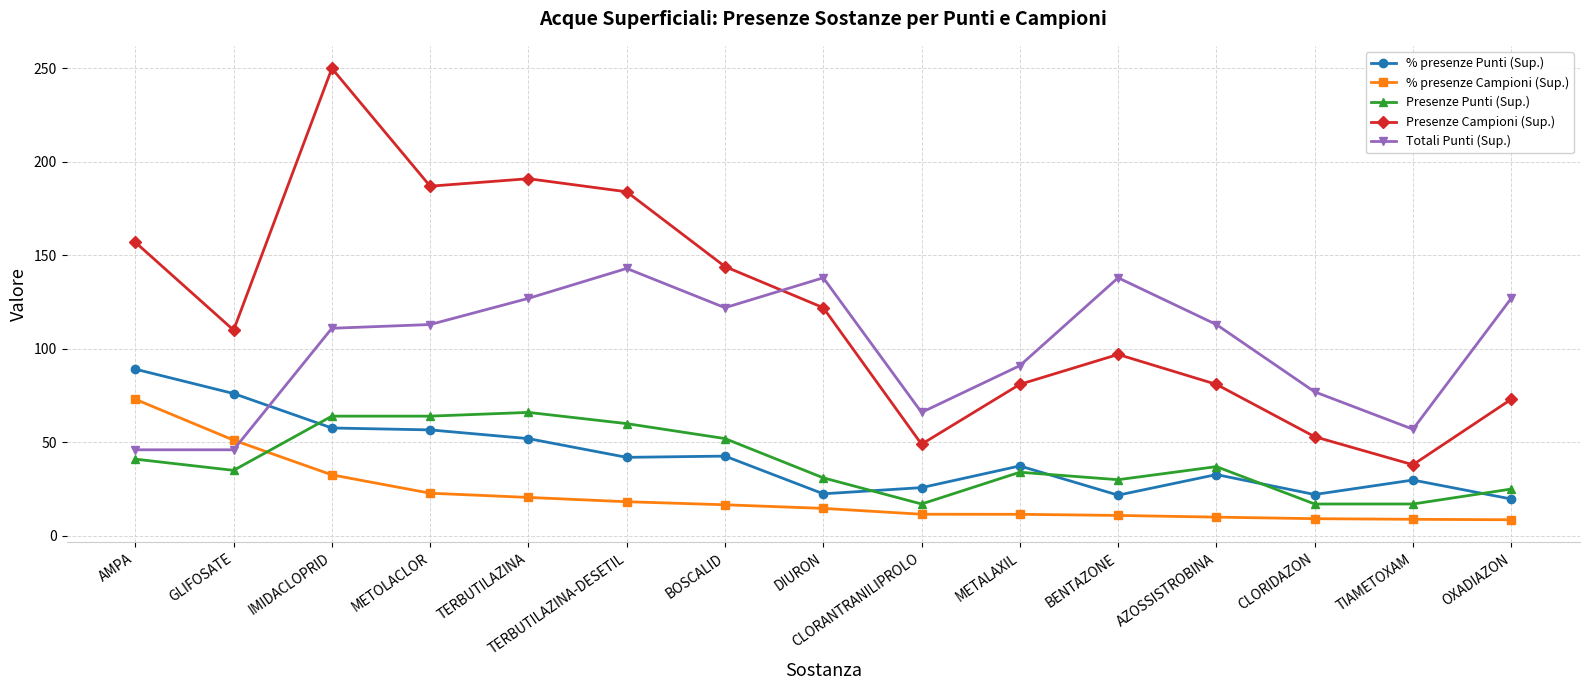

Is it true that % presenze Punti (Sup.) equals 37.4 at METALAXIL?

True